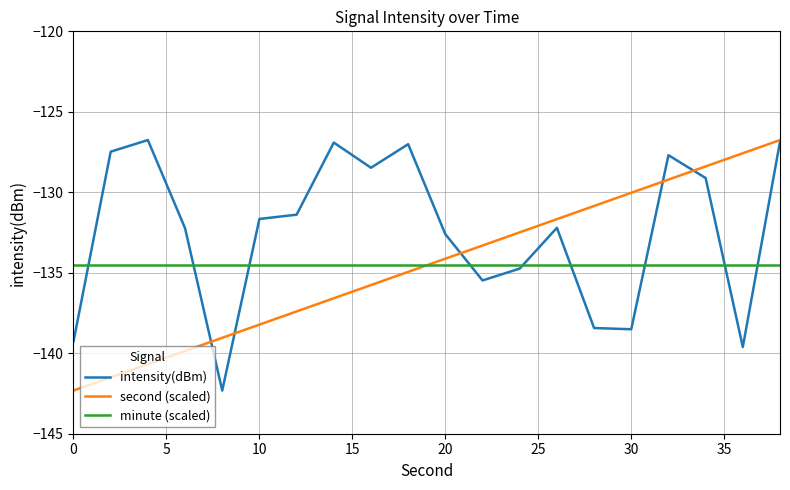

After their last crossing, which series has the higher values: minute (scaled) or second (scaled)?

second (scaled)